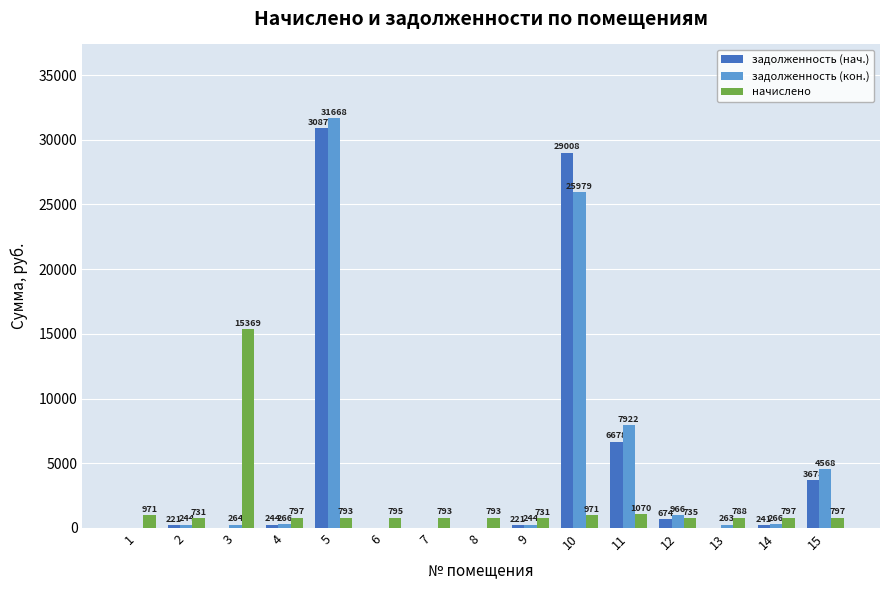

Which series changed the most between 3 and 5?

задолженность (кон.)